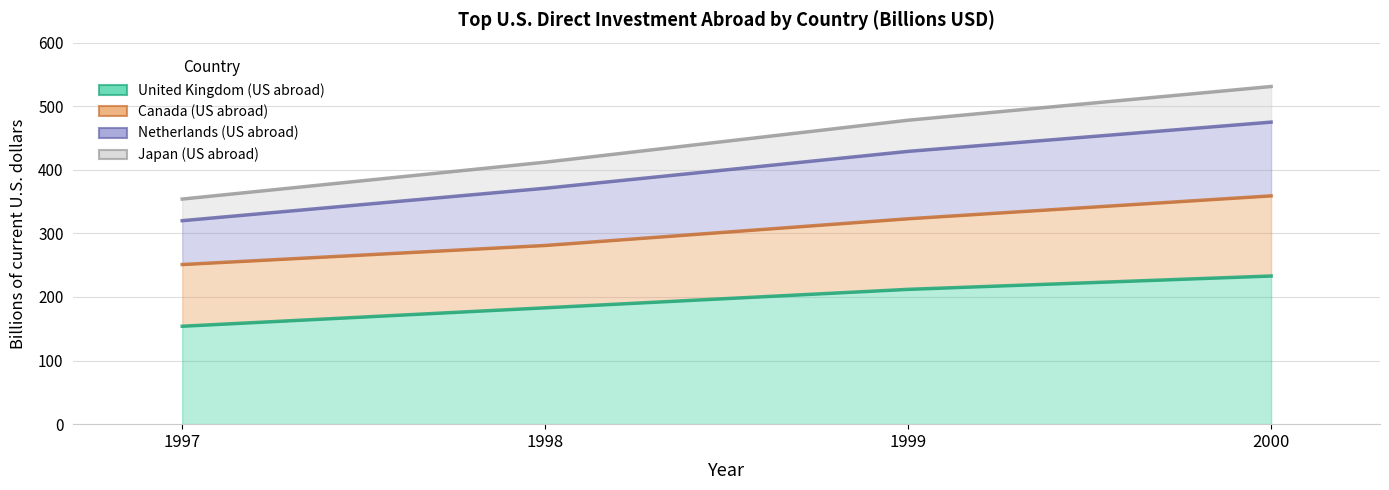

At which category is the sum across all series the highest?

2000